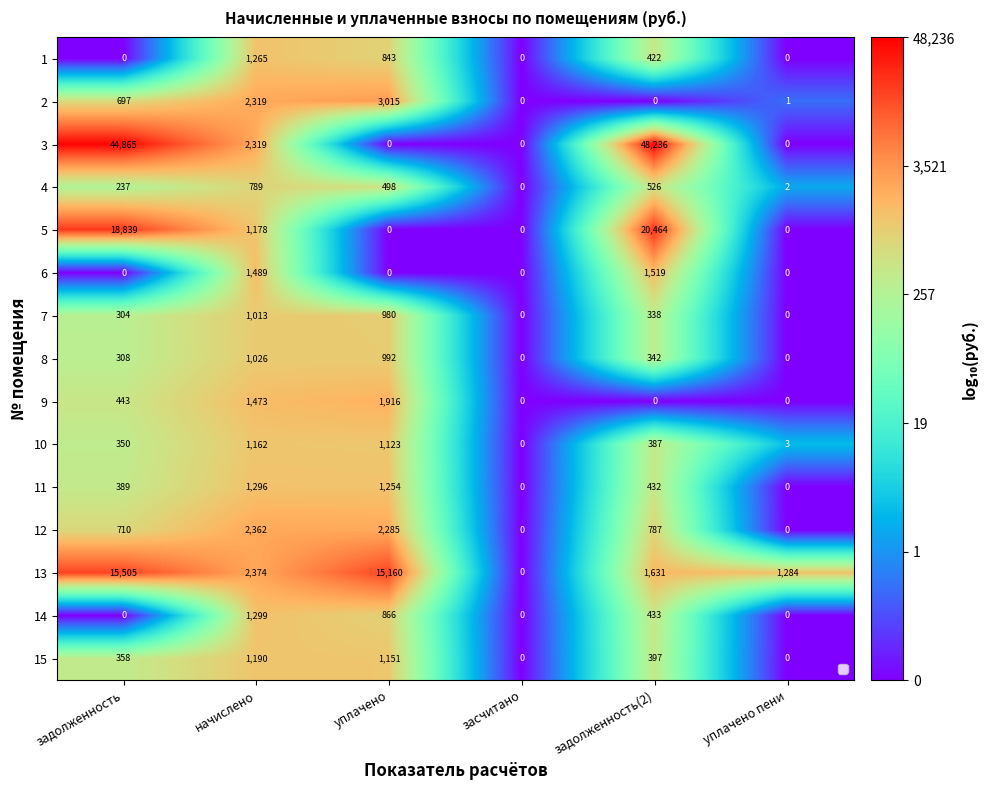

What is the sum of all 6 values?

3008